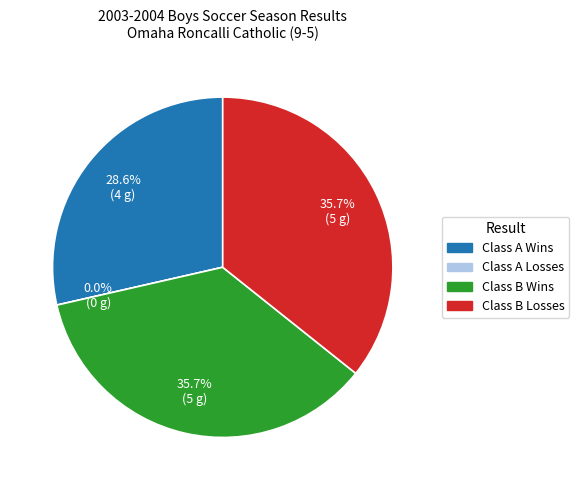

What percentage is the W slice, to the nearest percent?

64%